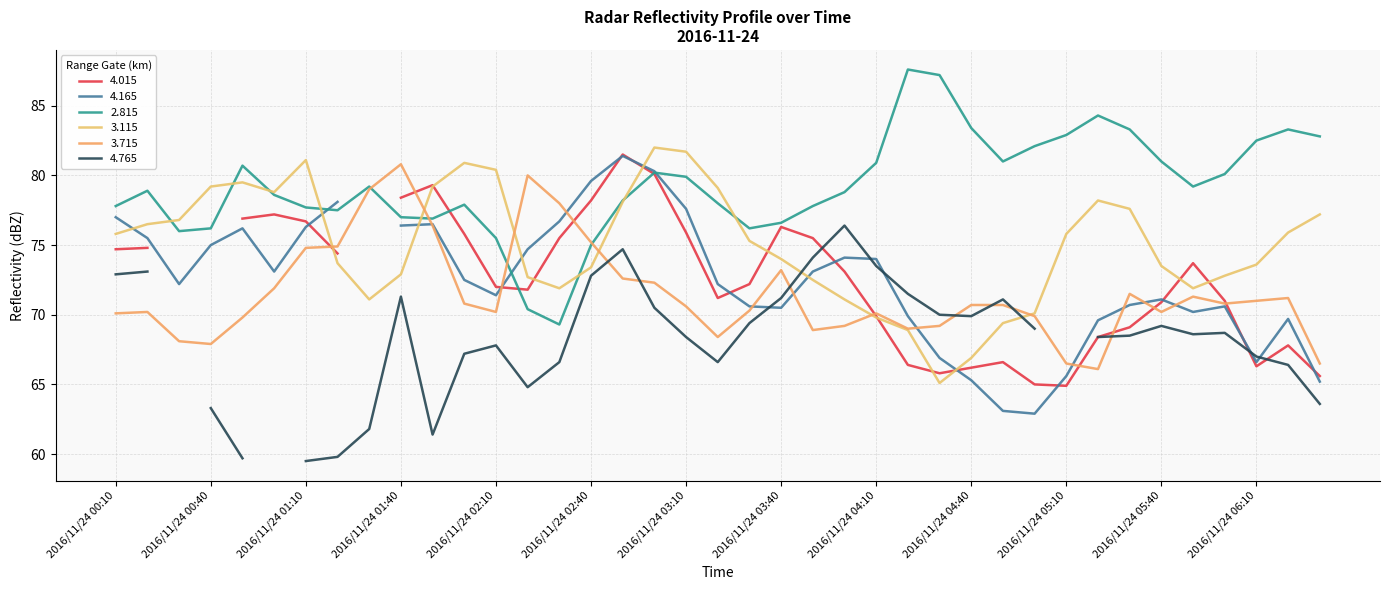

What is the sum of all   2.815 values?

3091.9